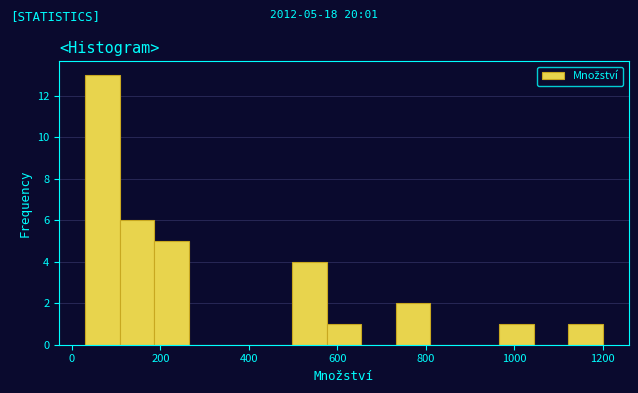

Around what value on the x-axis is the tallest bar? Give the approximate position of its centre, as read against the axis.

60